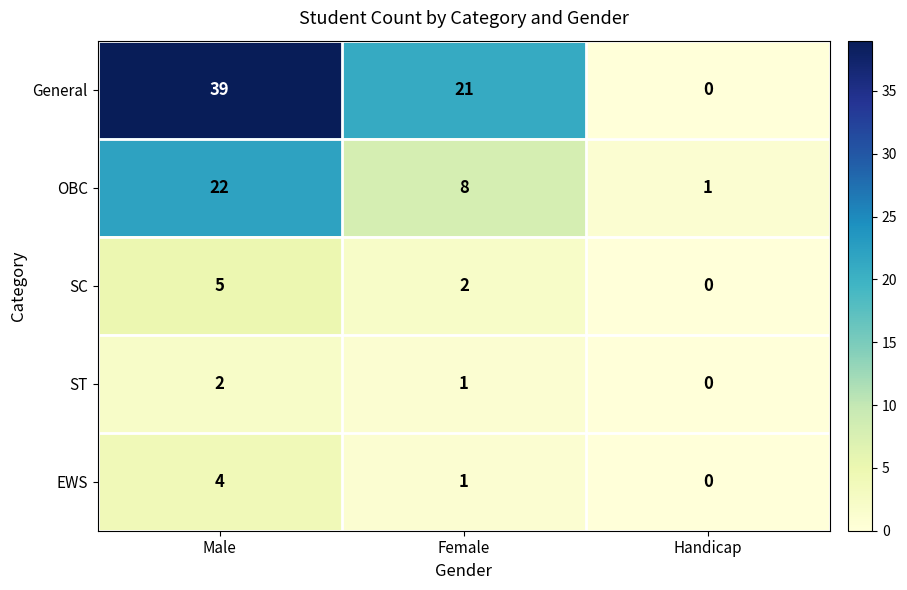

The value of General at Male is 13. True or false?

False